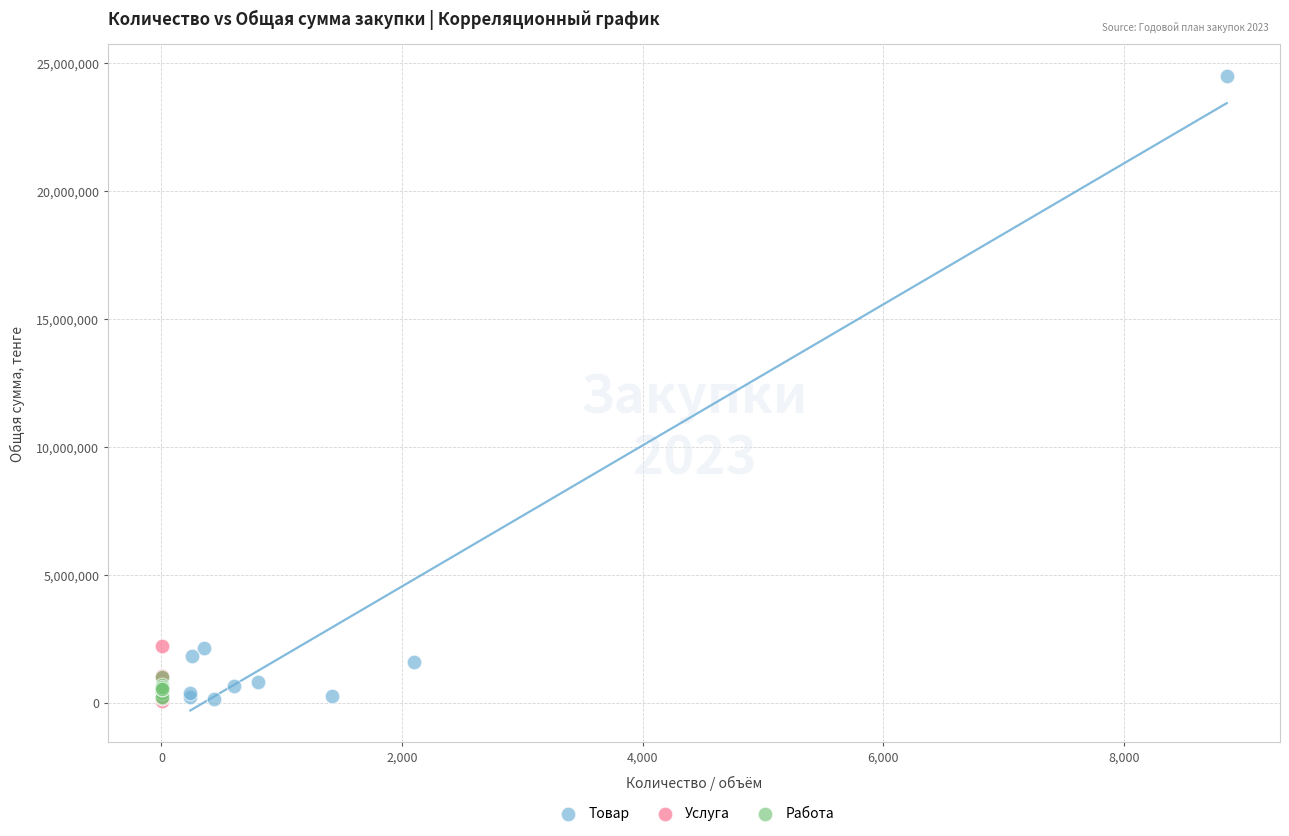

What are all the series names shown in the legend?

Товар, Услуга, Работа